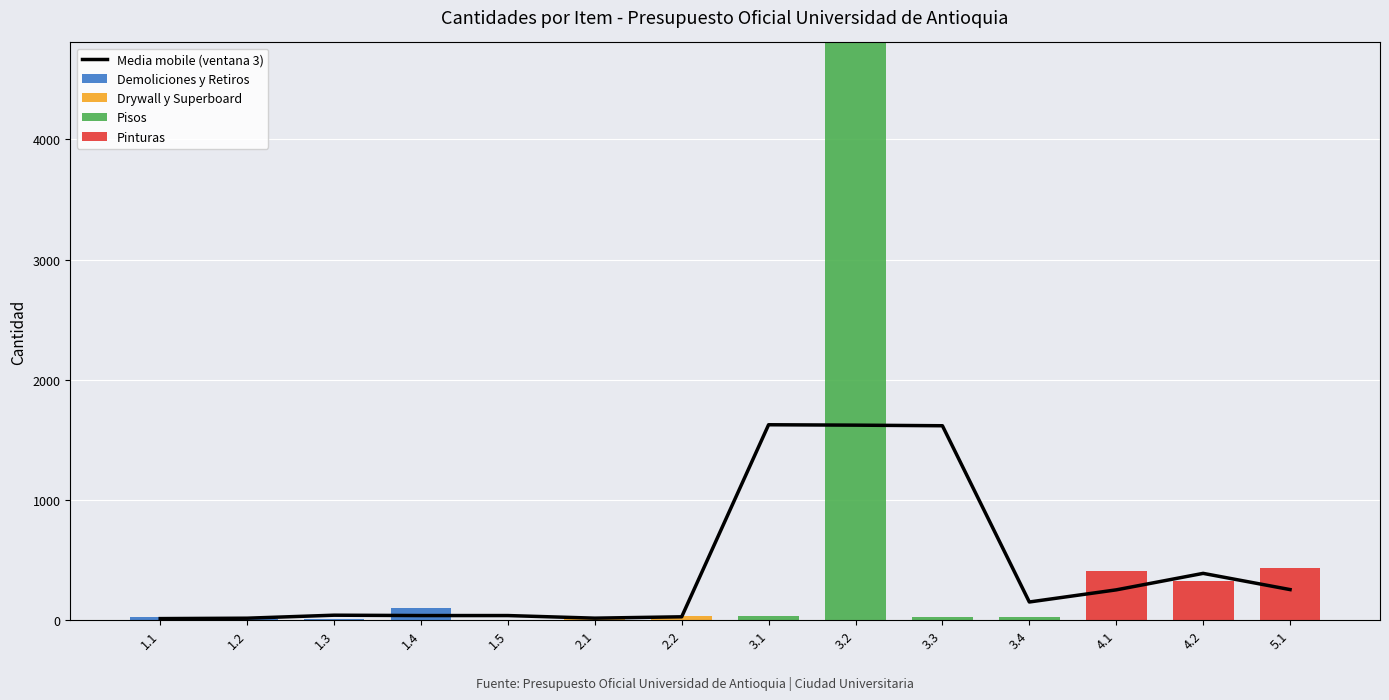

What position from the left is 3.3?

10